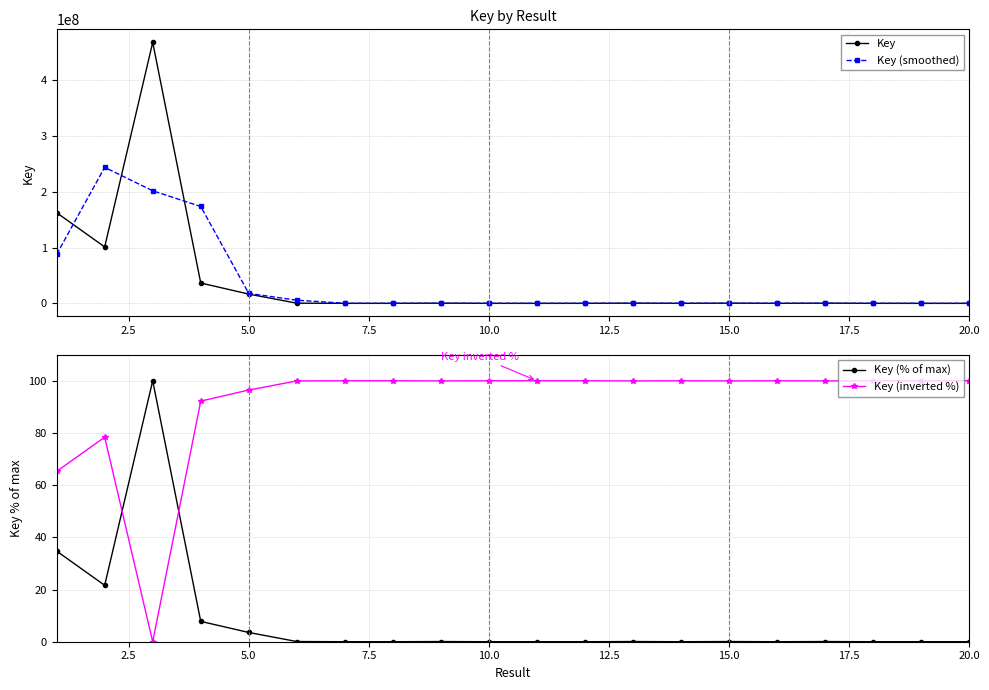

What is the highest value of the Key (smoothed) series?

243738624.0